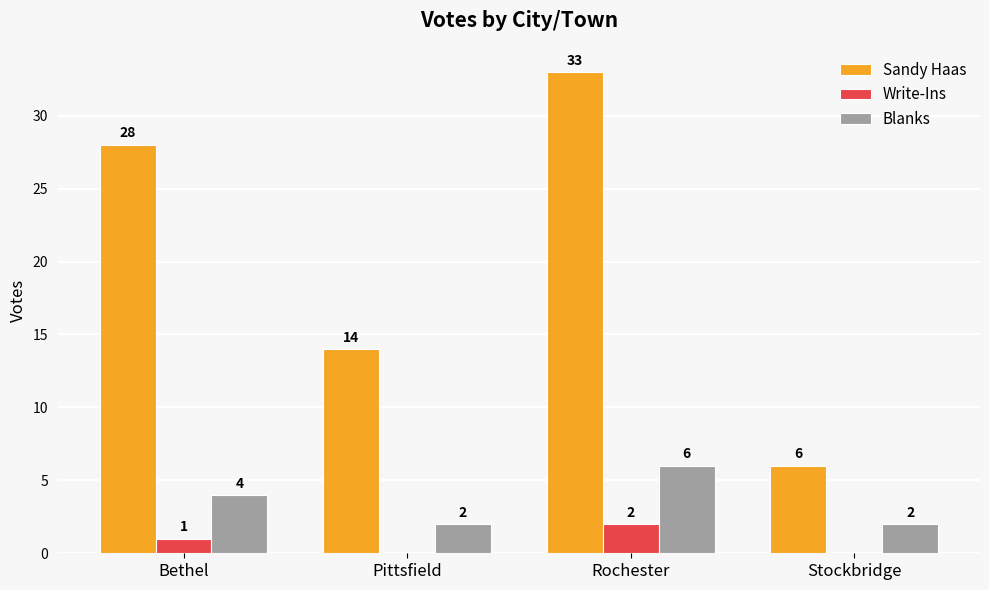

What is the difference between the Write-Ins values at Bethel and Rochester?

1